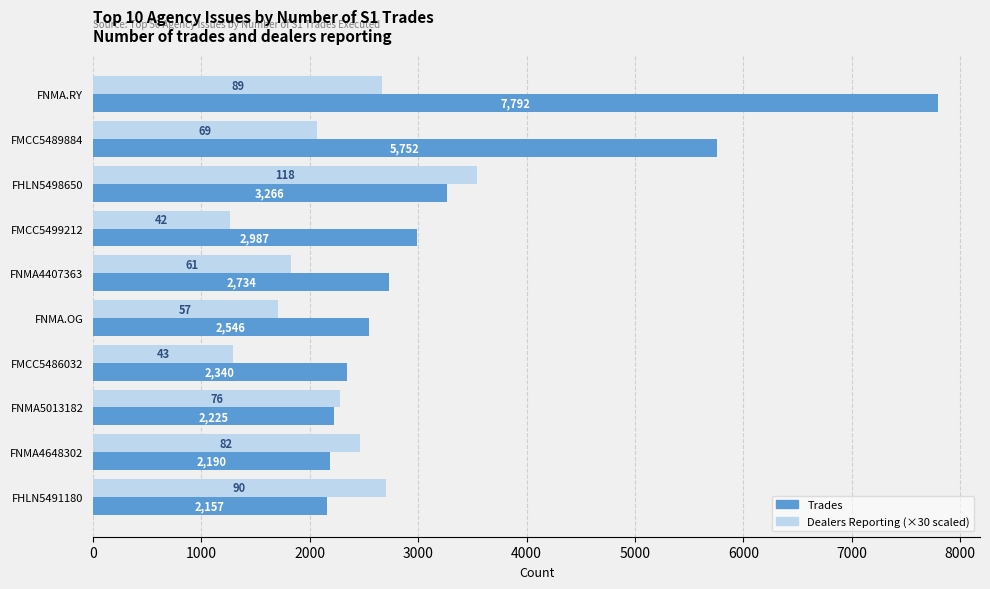

At which category does the chart reach its peak across all series?

FNMA.RY